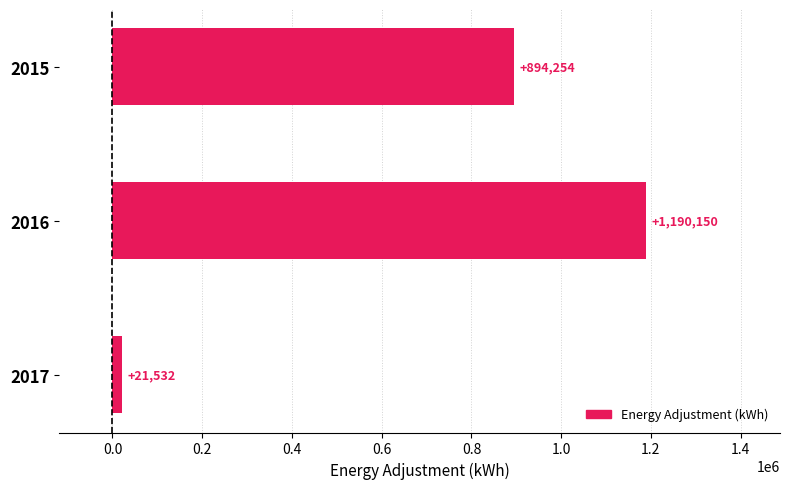

Reading bottom to top, transcribe all the data shown in this chart.

2017=21532	2016=1190150	2015=894254